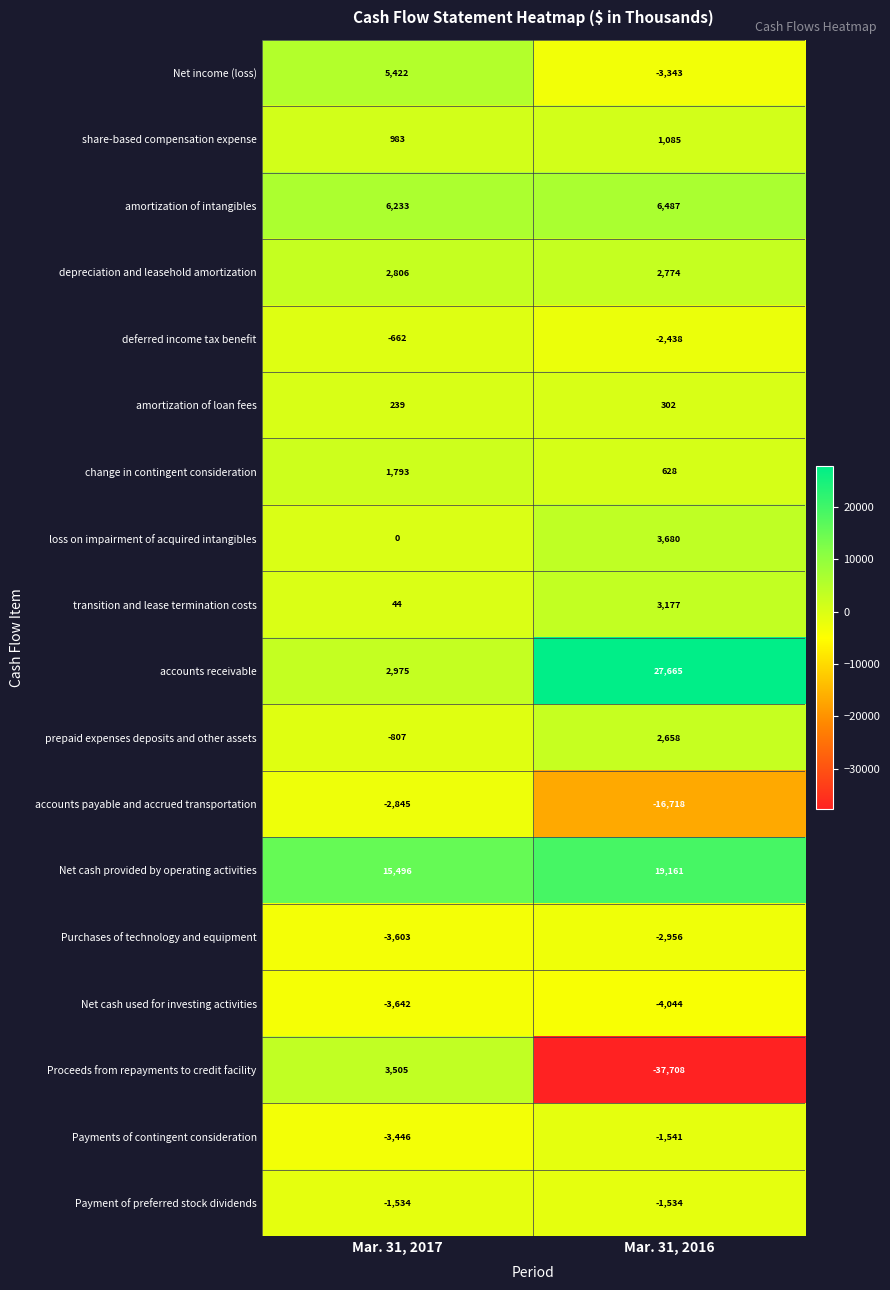

What is the total value across all series at Mar. 31, 2017?

22957